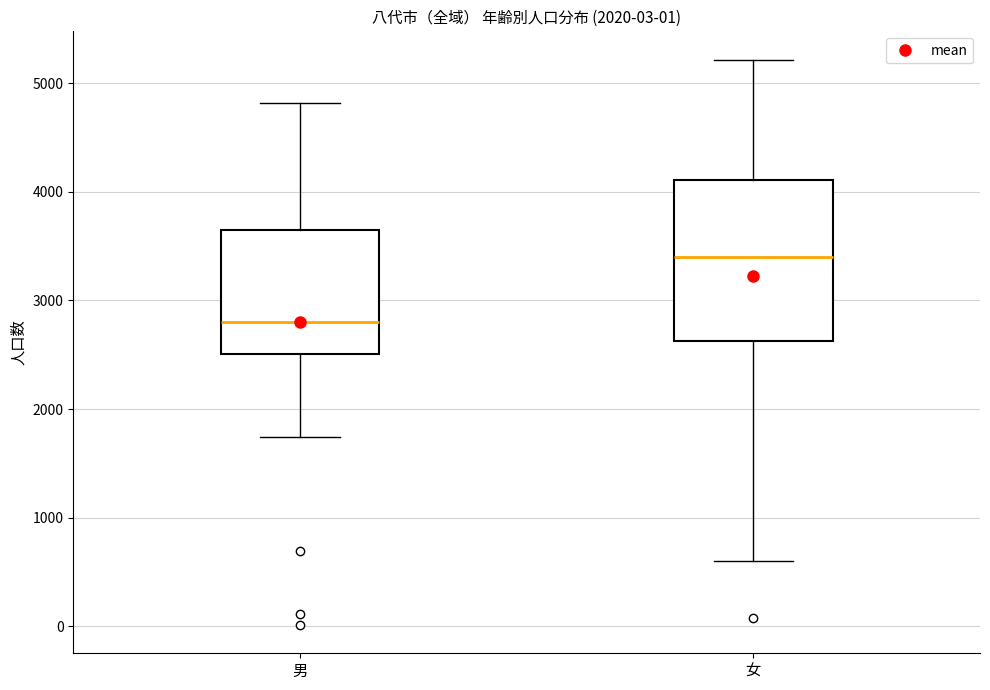

Where does the upper whisker of the box for 女 end on the y-axis? The values are not printed on the chart, so give them approximately, as read against the axis.

5200